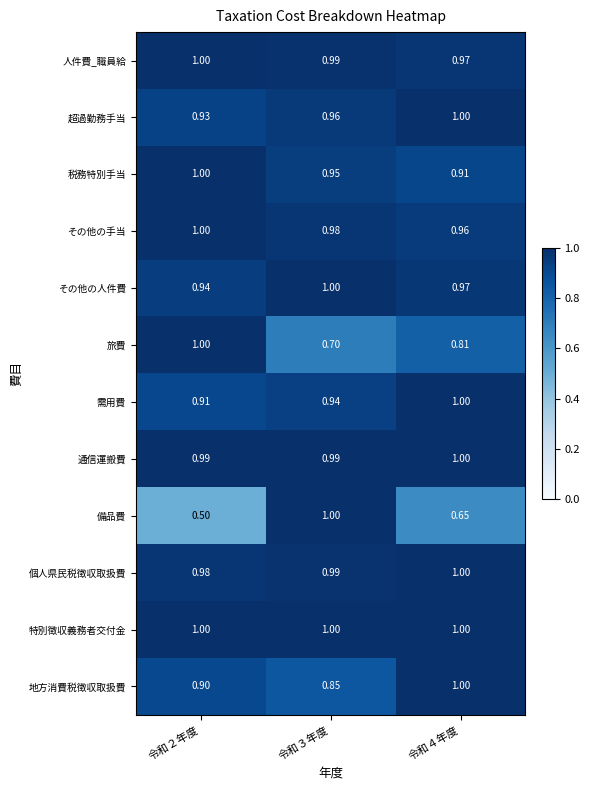

Is the value of 税務特別手当 at 令和４年度 greater than the value of その他の人件費 at 令和４年度?

No